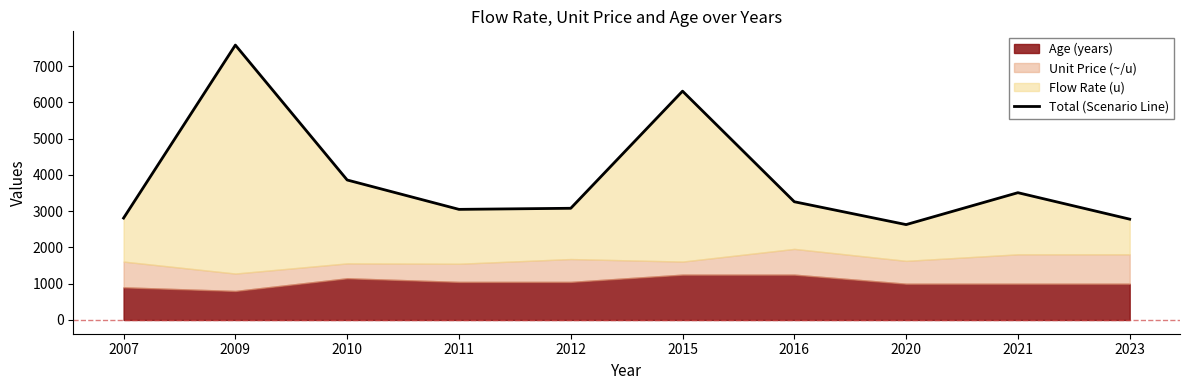

What is the approximate value at 2015, to the nearest 100?

6300